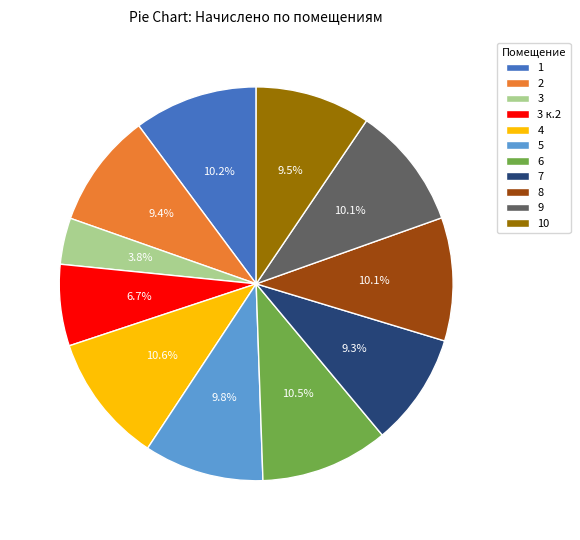

How many slices are in this pie chart?

11